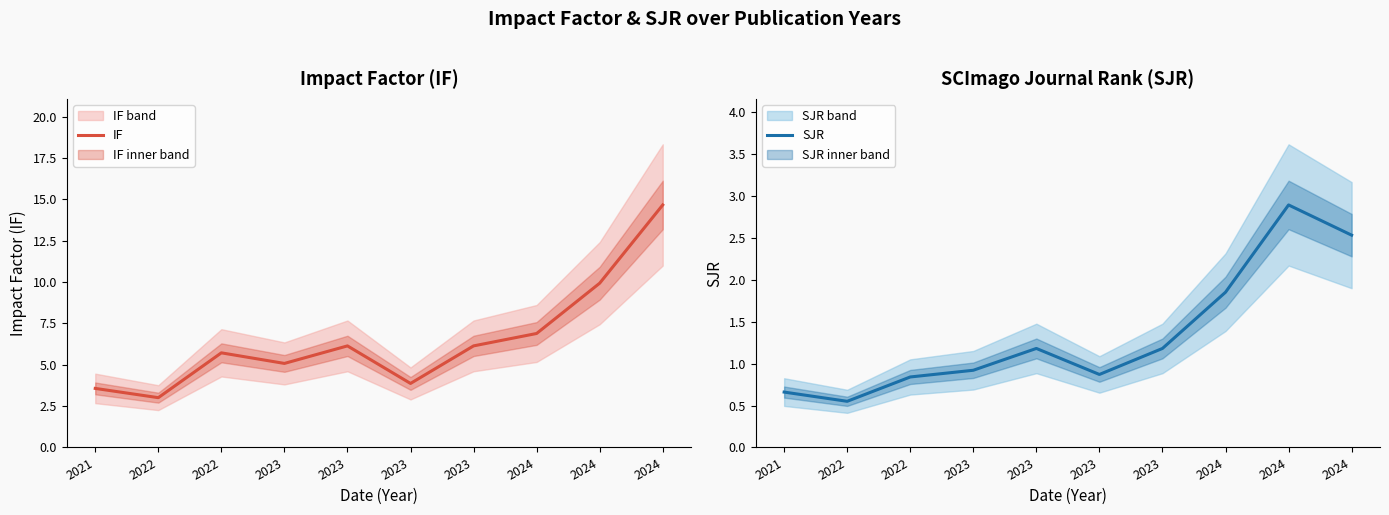

Rank the series at 2022 from highest to lowest value.

IF, SJR